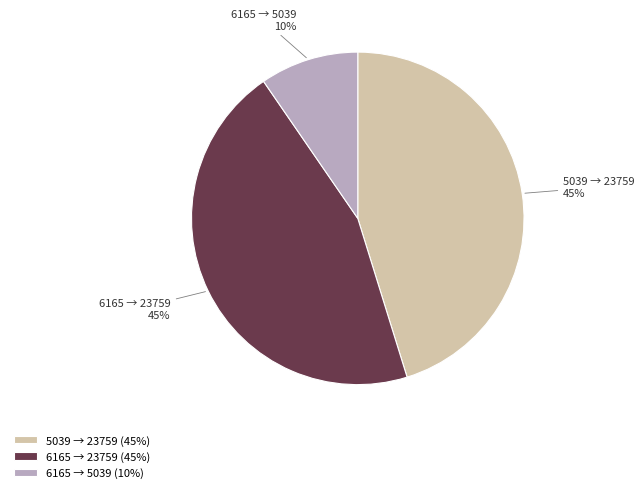

Is the sum of 5039 → 23759 and 6165 → 23759 greater than half?

Yes